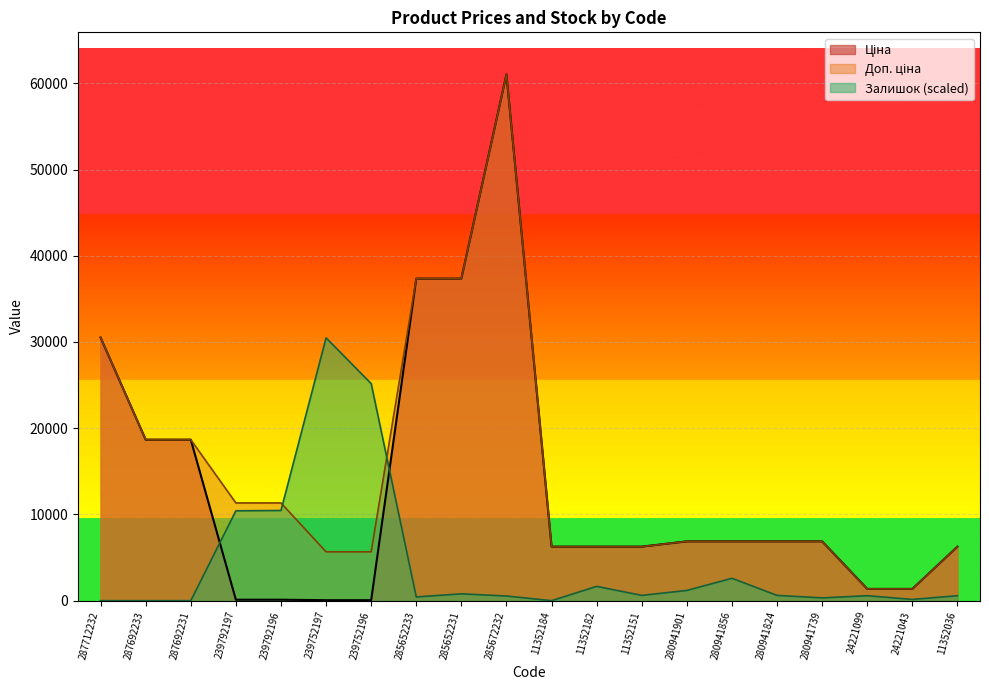

How many lines are shown in the chart?

3